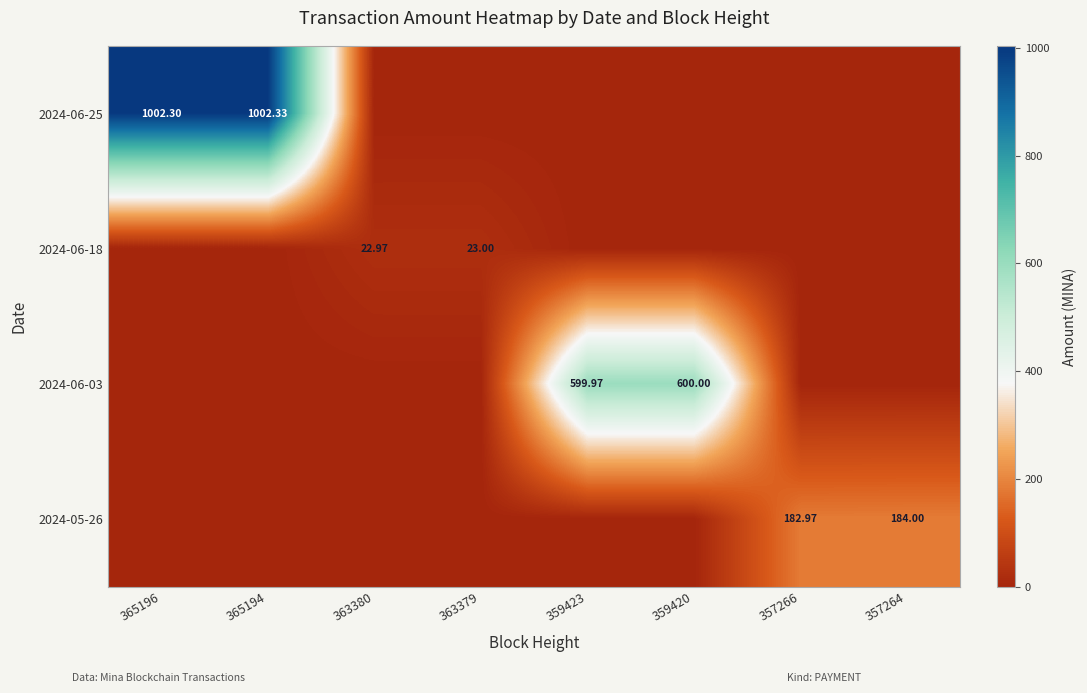

List the labels in order of 2024-06-03 value, smallest first.

365196, 365194, 363380, 363379, 357266, 357264, 359423, 359420